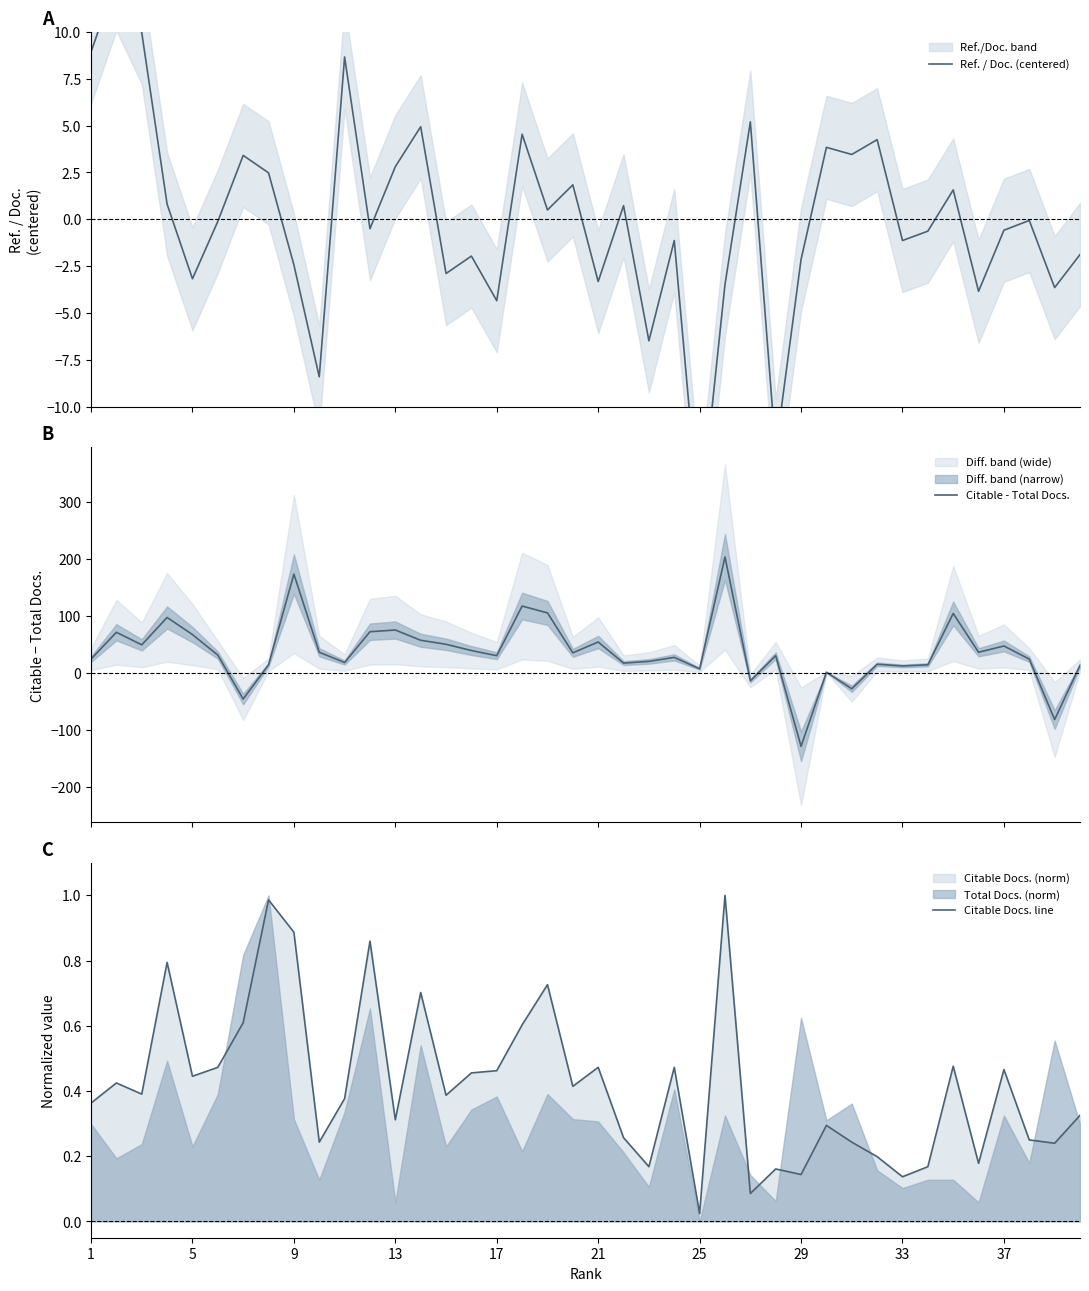

What is the smallest value displayed?

-129.0